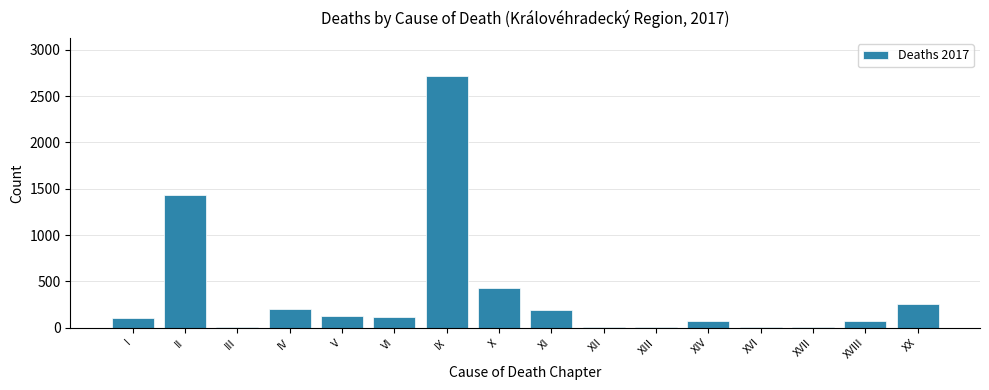

What is the sum of all values?

5783